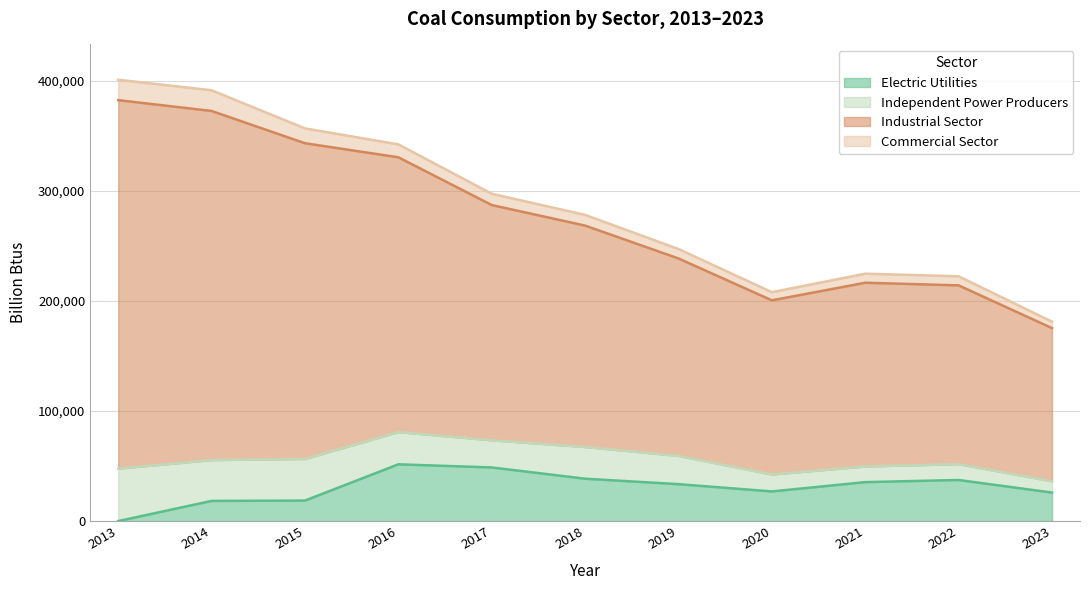

What is the spread (max minus min) of values at 2018?

239765